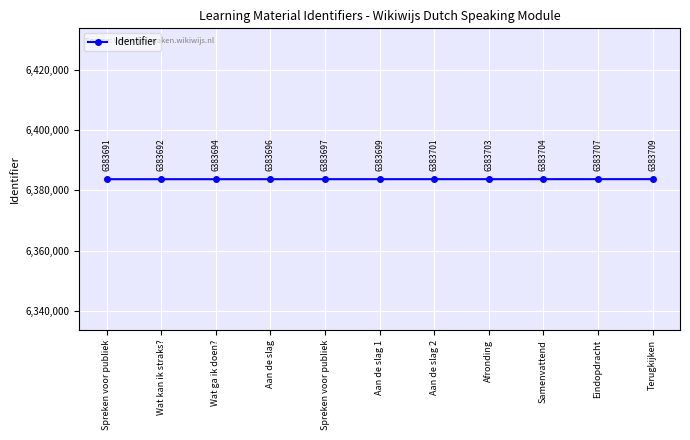

What is the label of the 9th point from the right?

Wat ga ik doen?